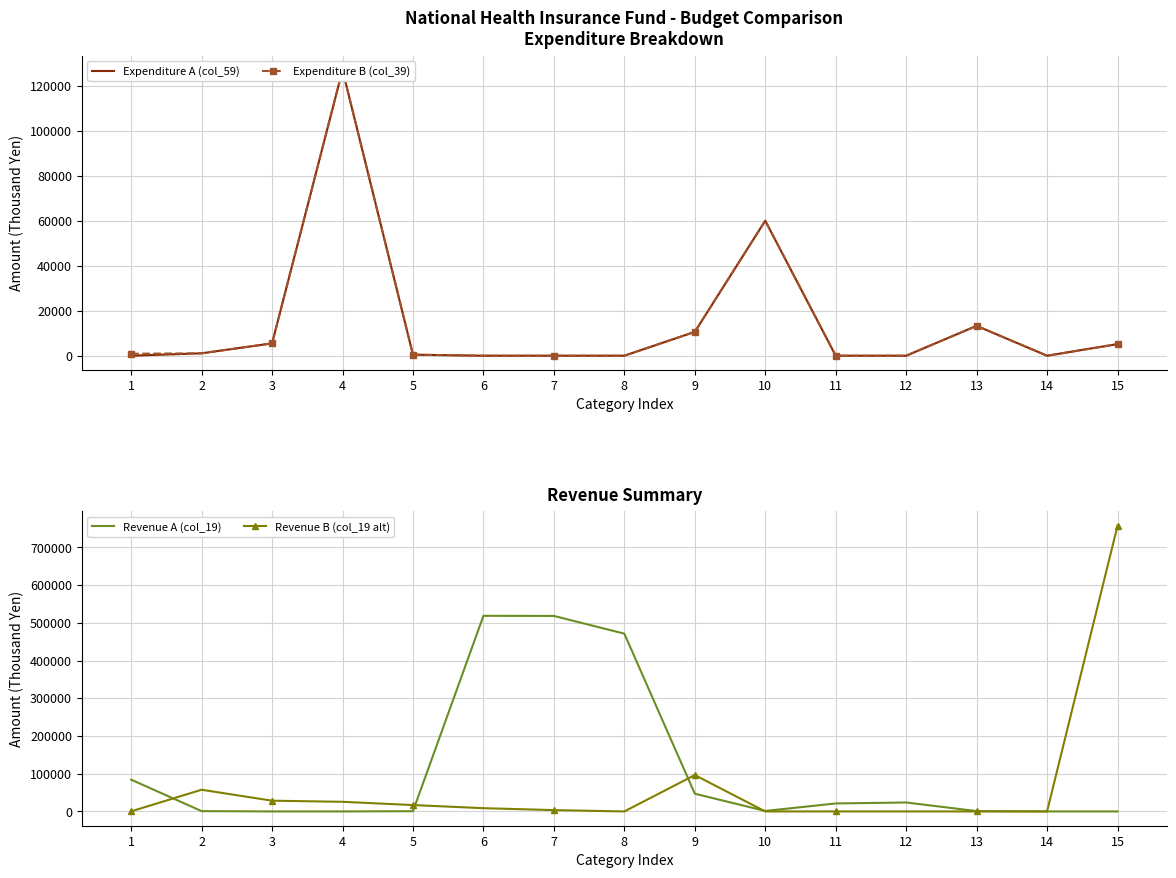

How many lines are shown in the chart?

4